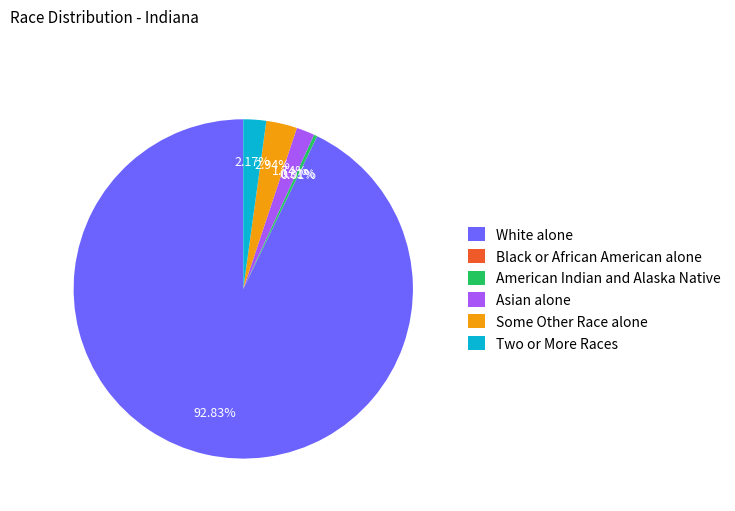

To the nearest percent, what is the combined percentage of Some Other Race alone and White alone?

96%